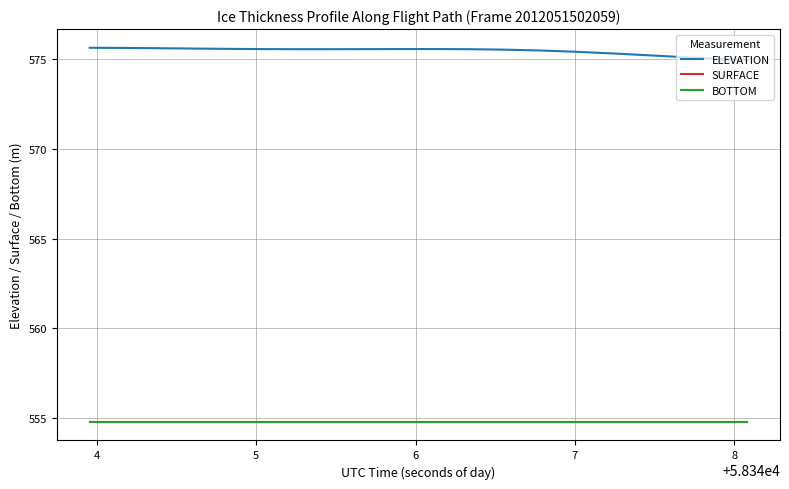

Does the chart display data point markers on the line(s)?

No